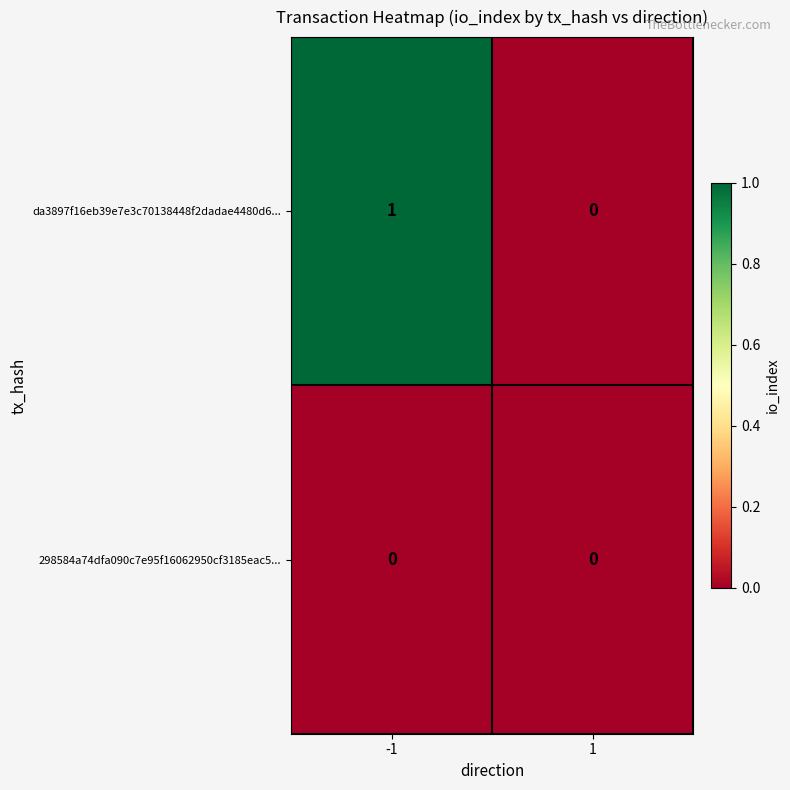

At -1, list the series in order from smallest to largest.

298584a74dfa090c7e95f16062950cf3185eac5..., da3897f16eb39e7e3c70138448f2dadae4480d6...